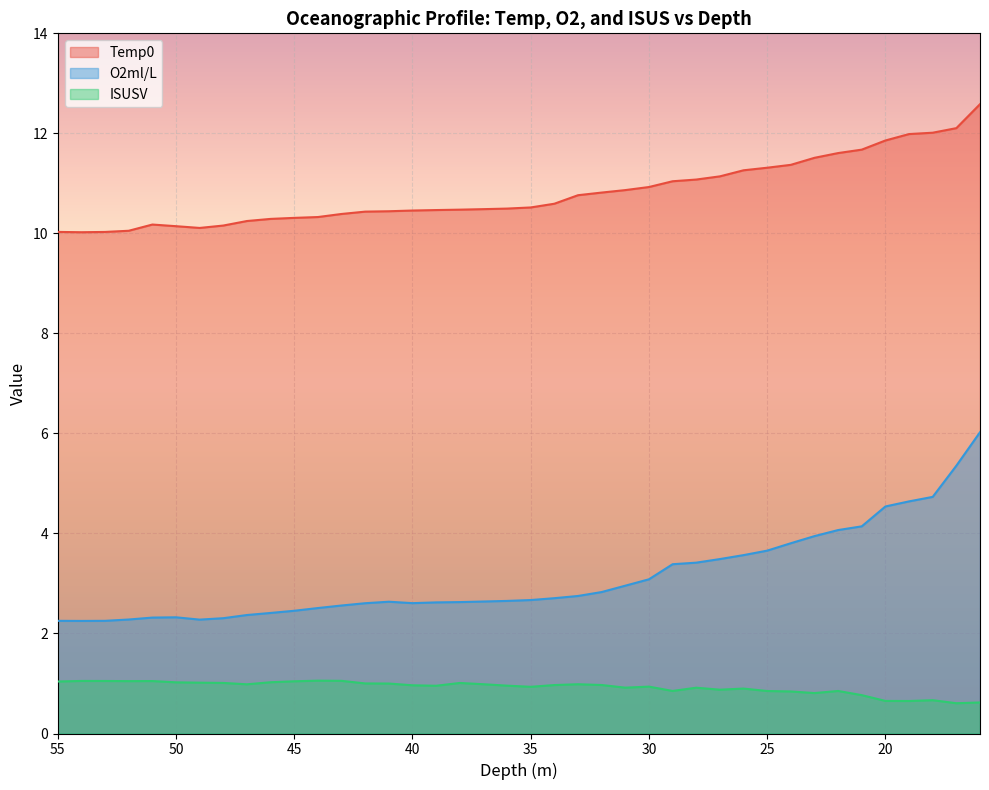

At which category is the sum across all series the highest?

16